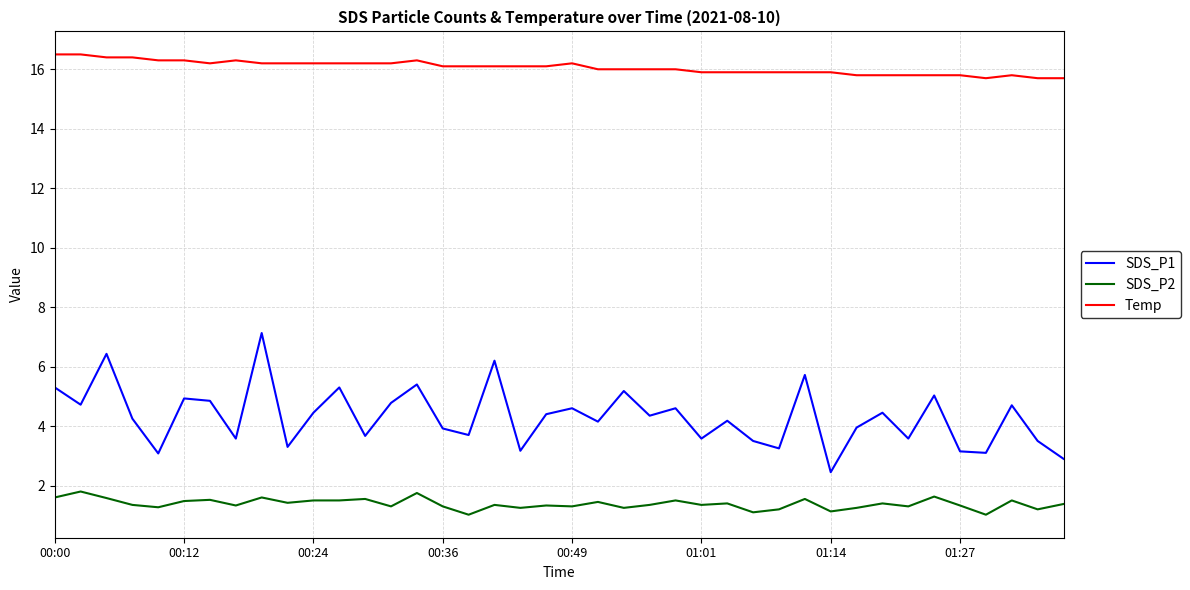

What is the lowest value of the Temp series?

15.7